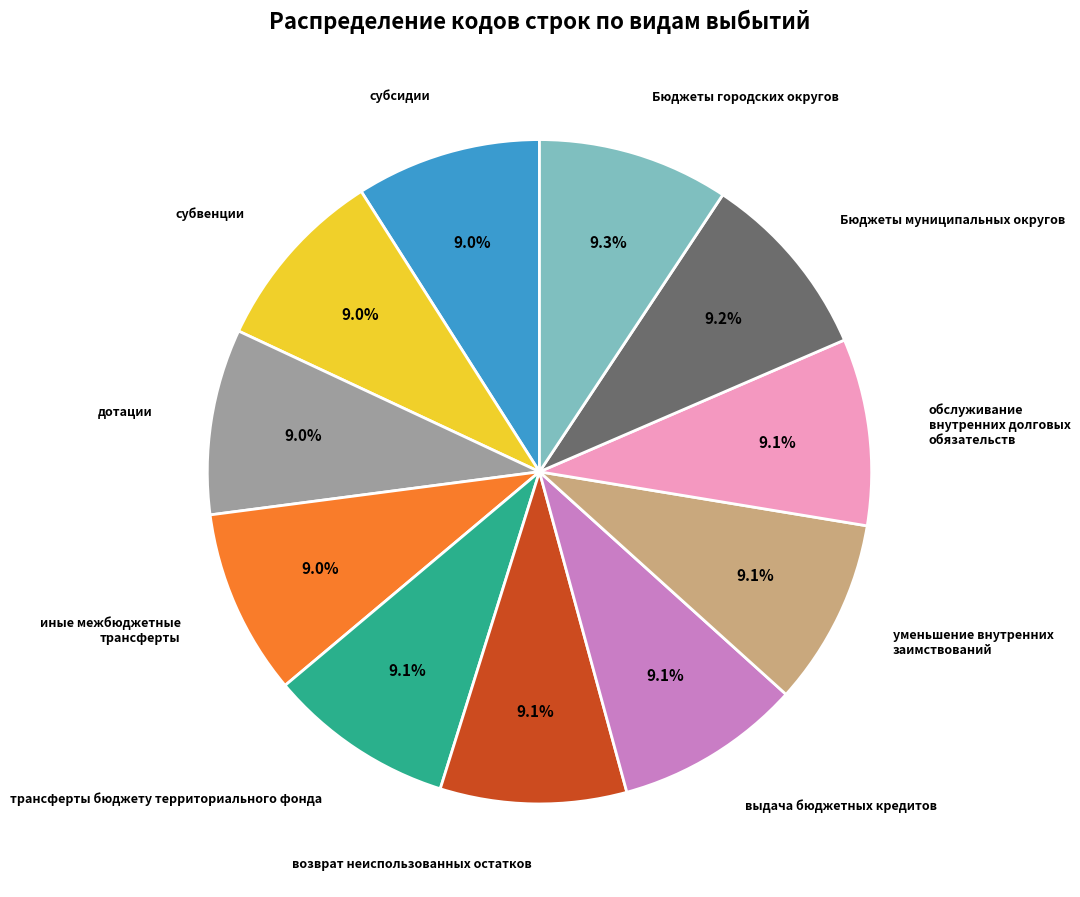

Is there any slice that represents more than half of the pie?

No